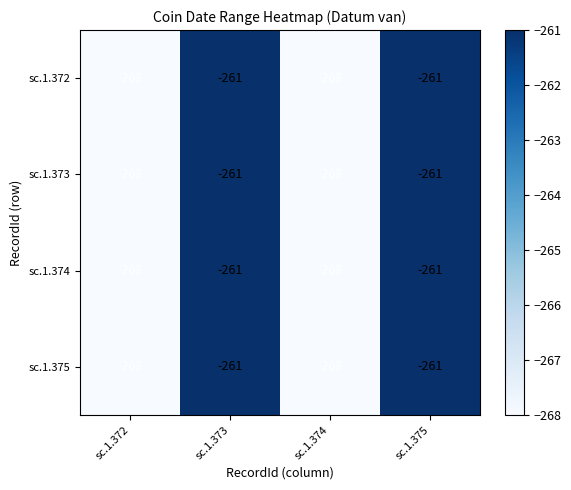

True or false: sc.1.375 has a value of -172 at sc.1.372.

False